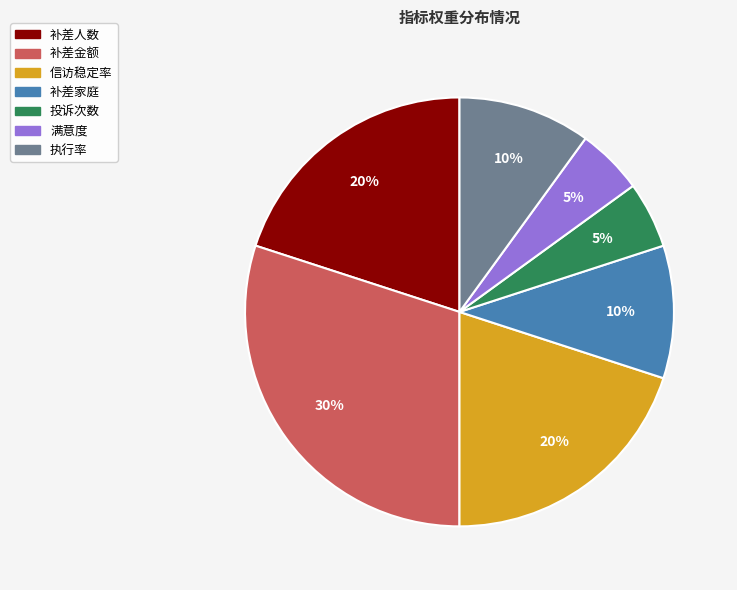

To the nearest percent, what is the average slice percentage?

14%